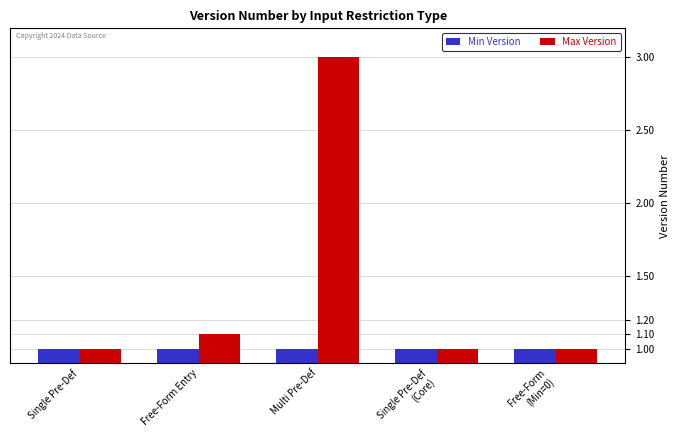

What is the difference between the second highest and minimum values in the Max Version series?

0.1